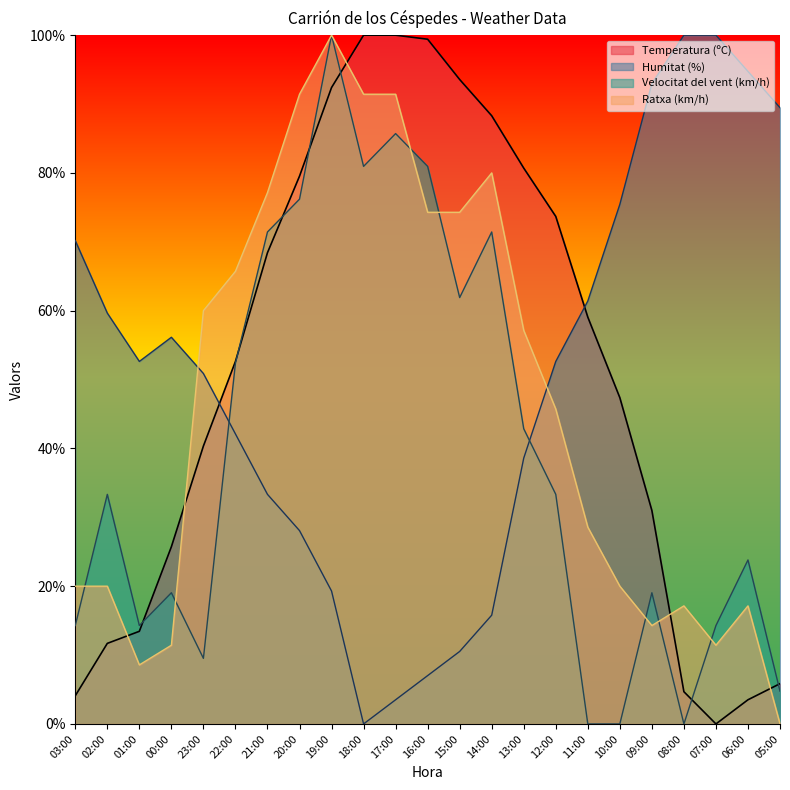

Reading right to left, what are all the values shown in this chart?

Temperatura (ºC): 5.8	3.5	0.0	4.7	31.0	47.4	59.1	73.7	80.7	88.3	93.6	99.4	100.0	100.0	92.4	79.5	68.4	52.6	40.4	25.7	13.5	11.7	4.1
Humitat (%): 89.5	94.7	100.0	100.0	93.0	75.4	61.4	52.6	38.6	15.8	10.5	7.0	3.5	0.0	19.3	28.1	33.3	42.1	50.9	56.1	52.6	59.6	70.2
Velocitat del vent (km/h): 4.8	23.8	14.3	0.0	19.0	0.0	0.0	33.3	42.9	71.4	61.9	81.0	85.7	81.0	100.0	76.2	71.4	52.4	9.5	19.0	14.3	33.3	14.3
Ratxa (km/h): 0.0	17.1	11.4	17.1	14.3	20.0	28.6	45.7	57.1	80.0	74.3	74.3	91.4	91.4	100.0	91.4	77.1	65.7	60.0	11.4	8.6	20.0	20.0